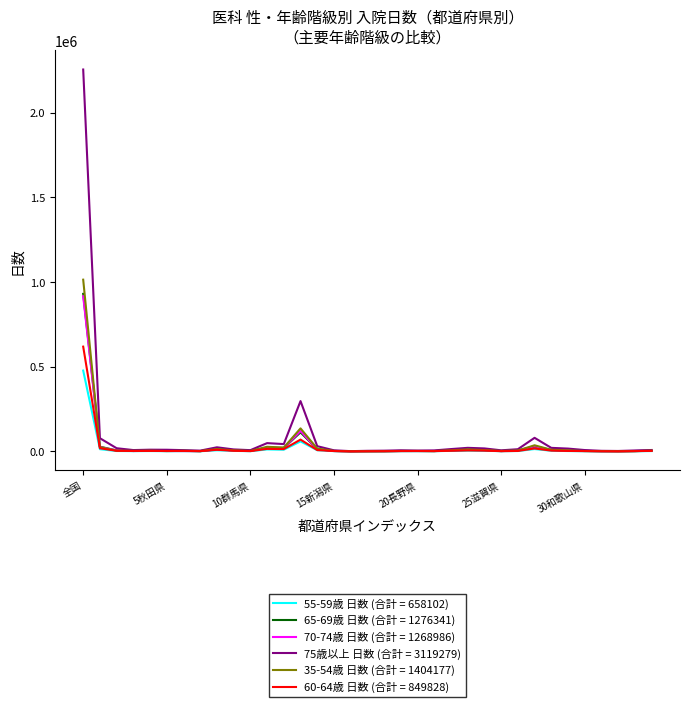

Which series has the widest spread of values?

75歳以上 日数 (合計 = 3119279)